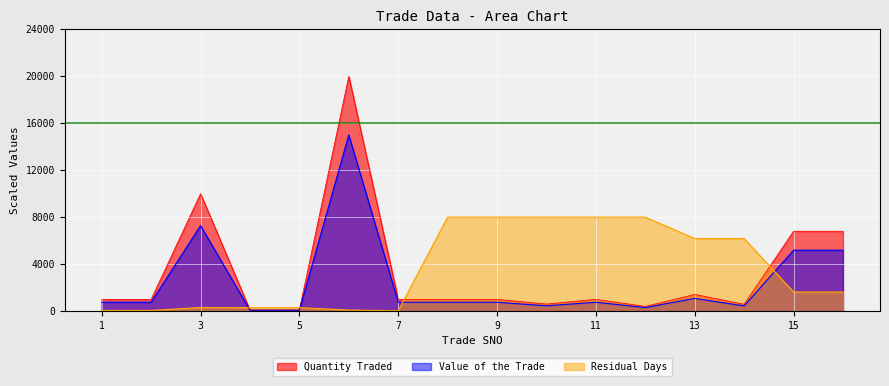

How many categories are shown in the chart?

16